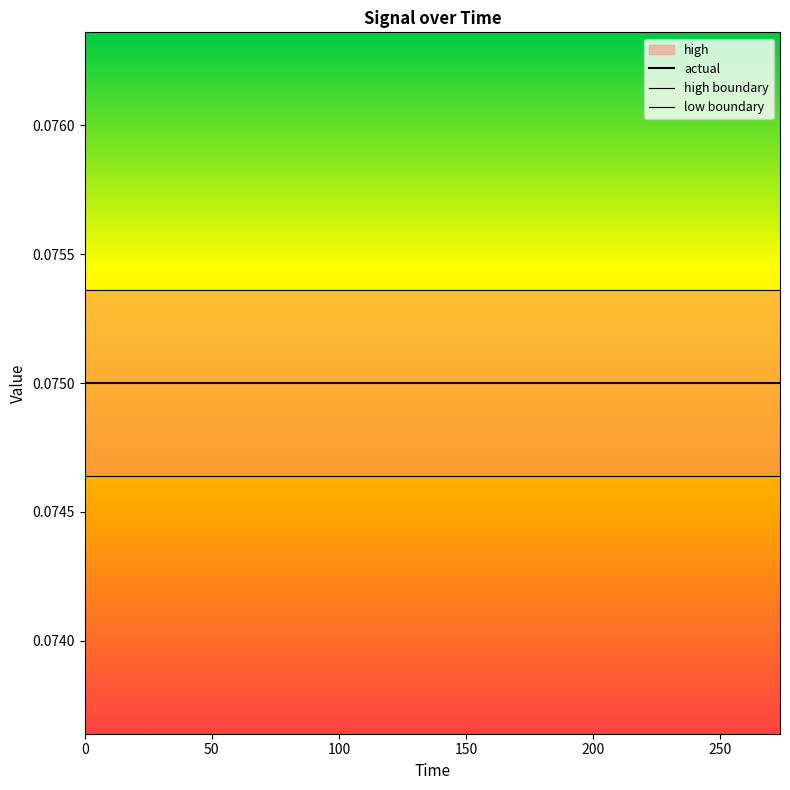

At how many categories does at least one series exceed 0?

20